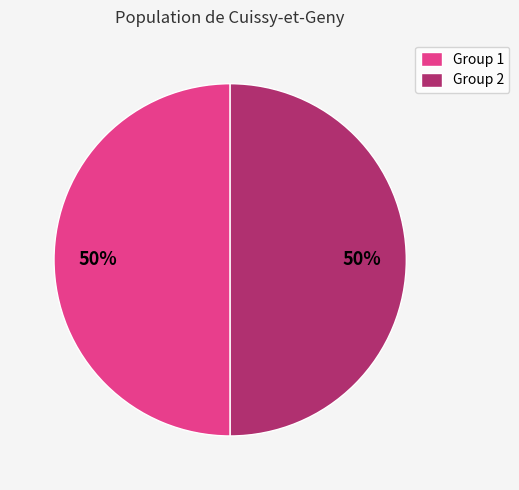

What percentage is the Group 2 slice, to the nearest percent?

50%